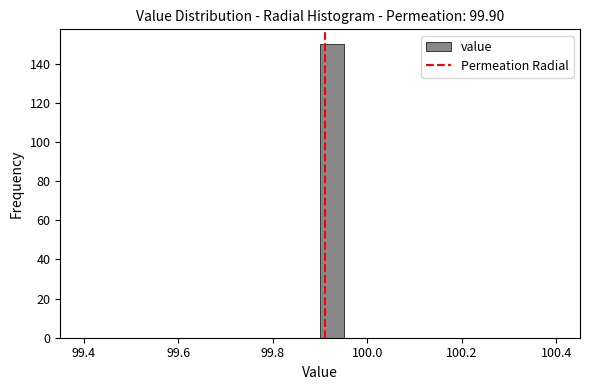

Read against the x-axis, roughly where is the centre of the tallest bar?

99.92